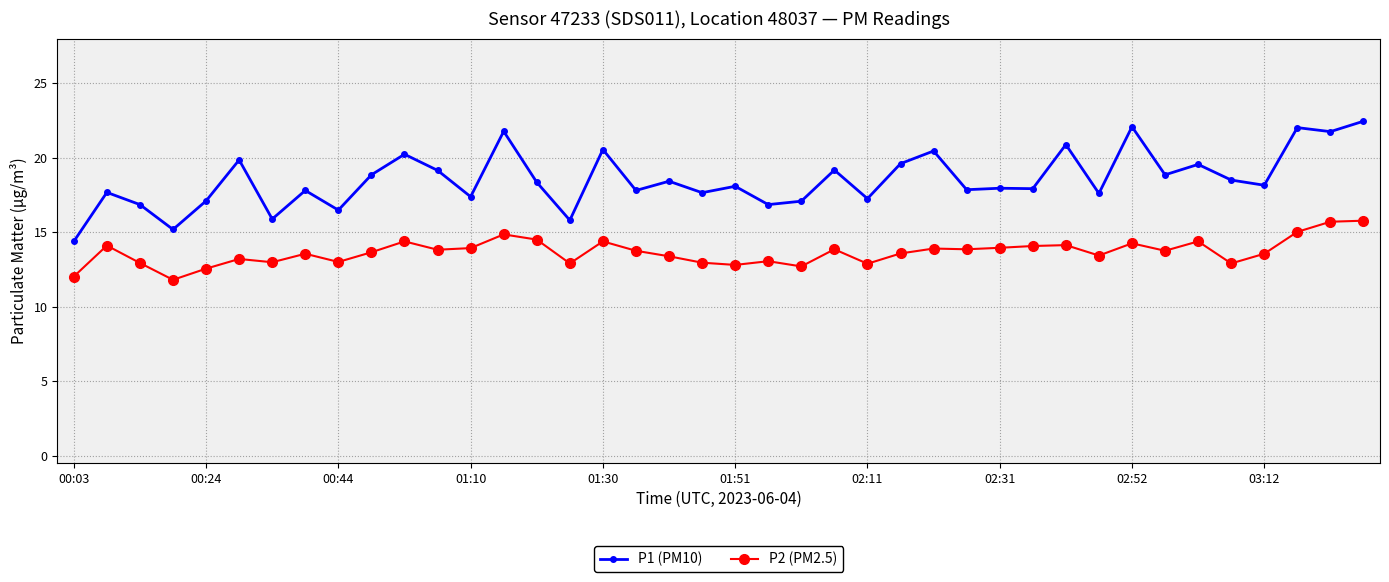

What is the smallest value displayed?

11.8